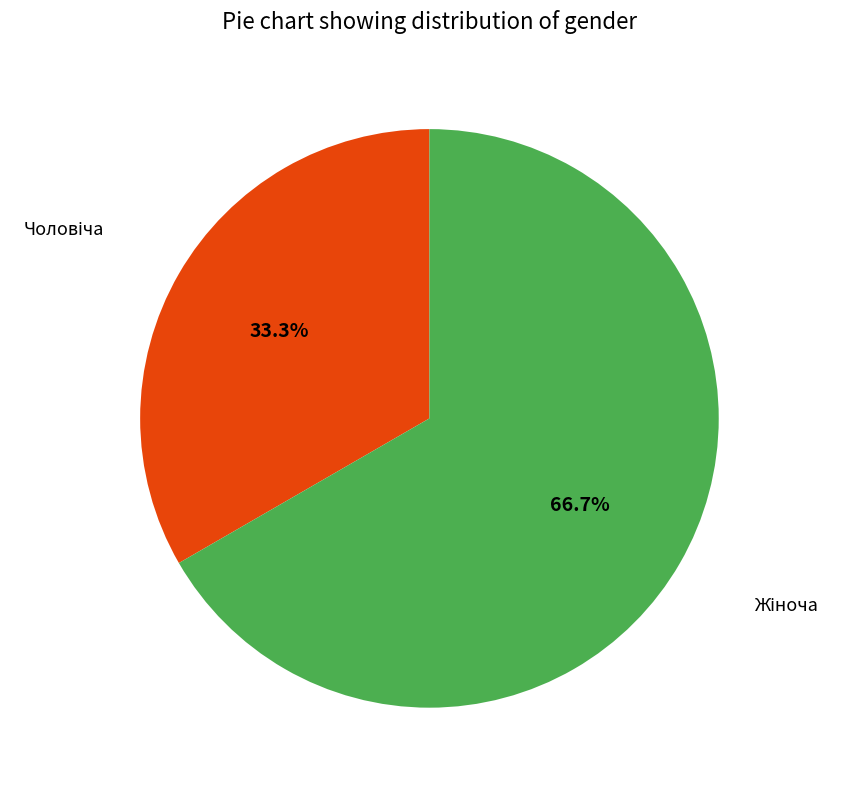

Is there a majority slice in this chart?

Yes